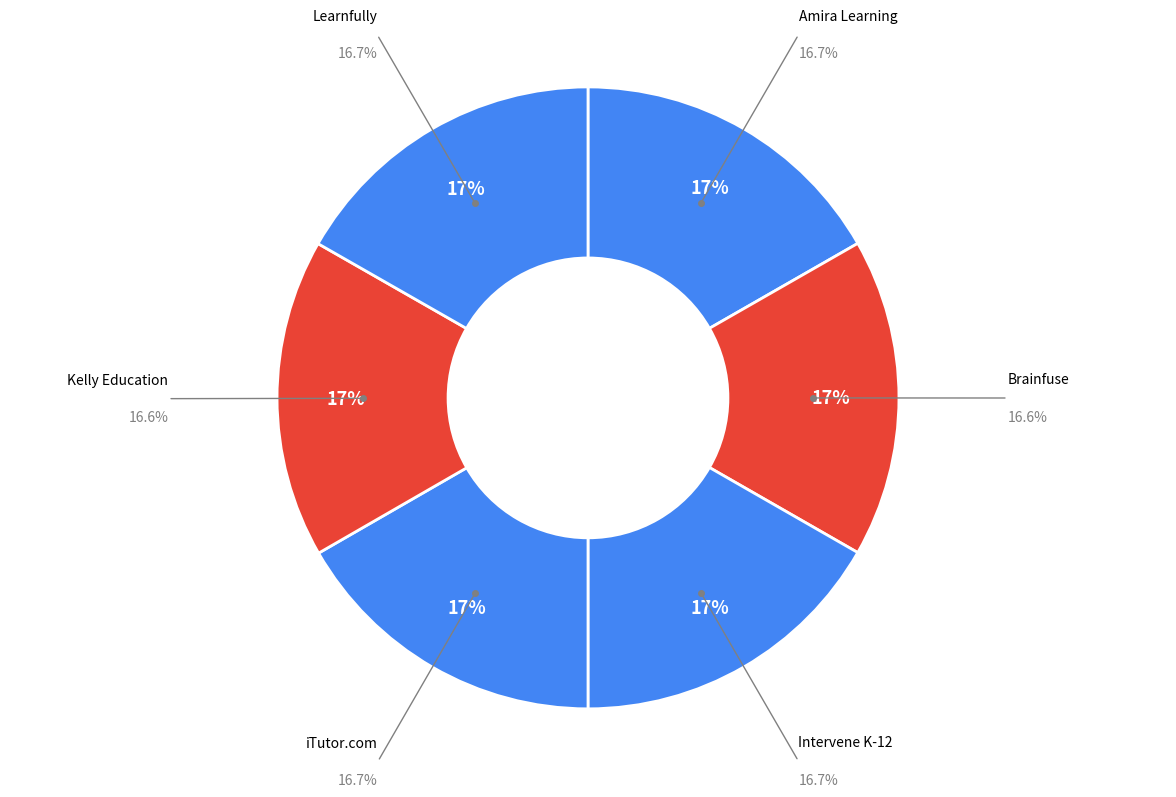

Count the number of slices in the pie.

6